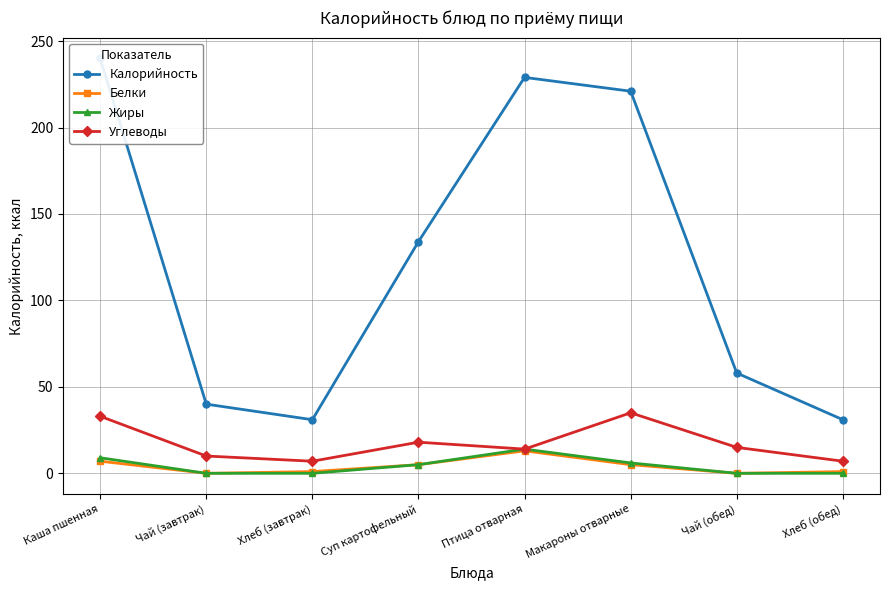

Between Чай (обед) and Макароны отварные, which is larger?

Макароны отварные